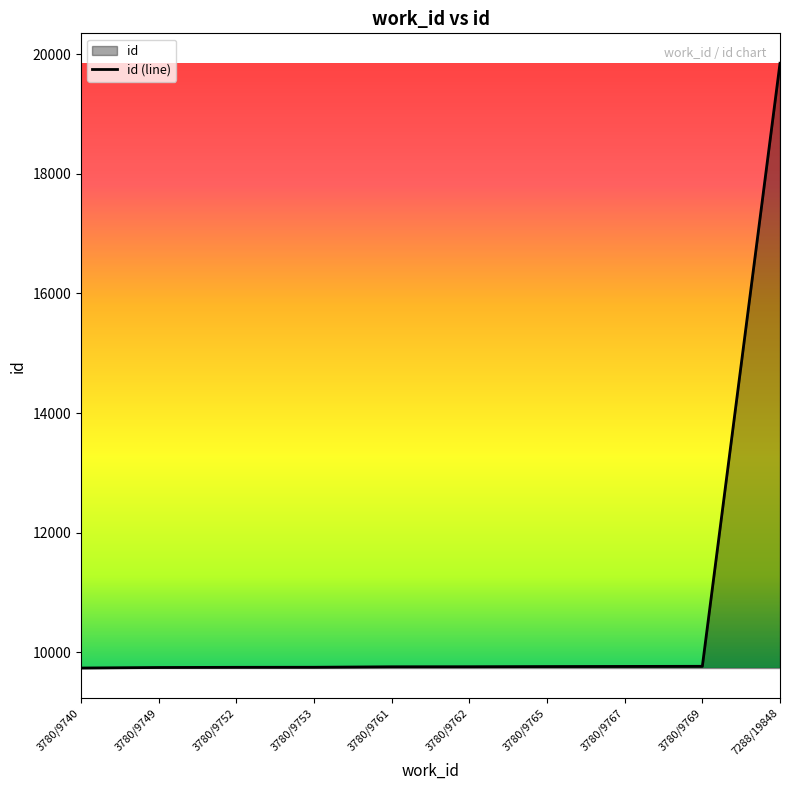

The value at 3780/9762 is 9762. True or false?

True